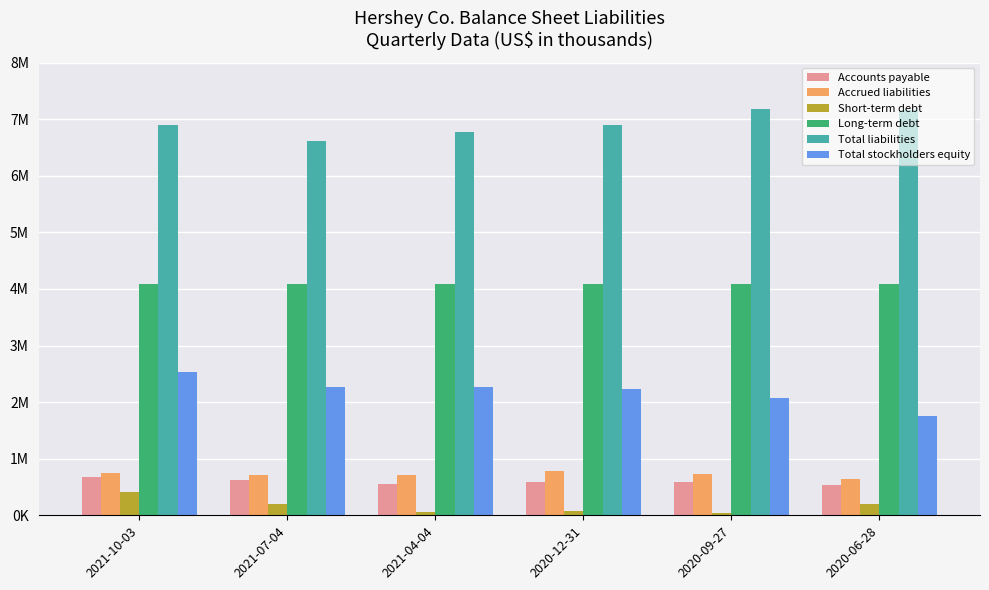

Which series has the largest total across all categories?

Total liabilities